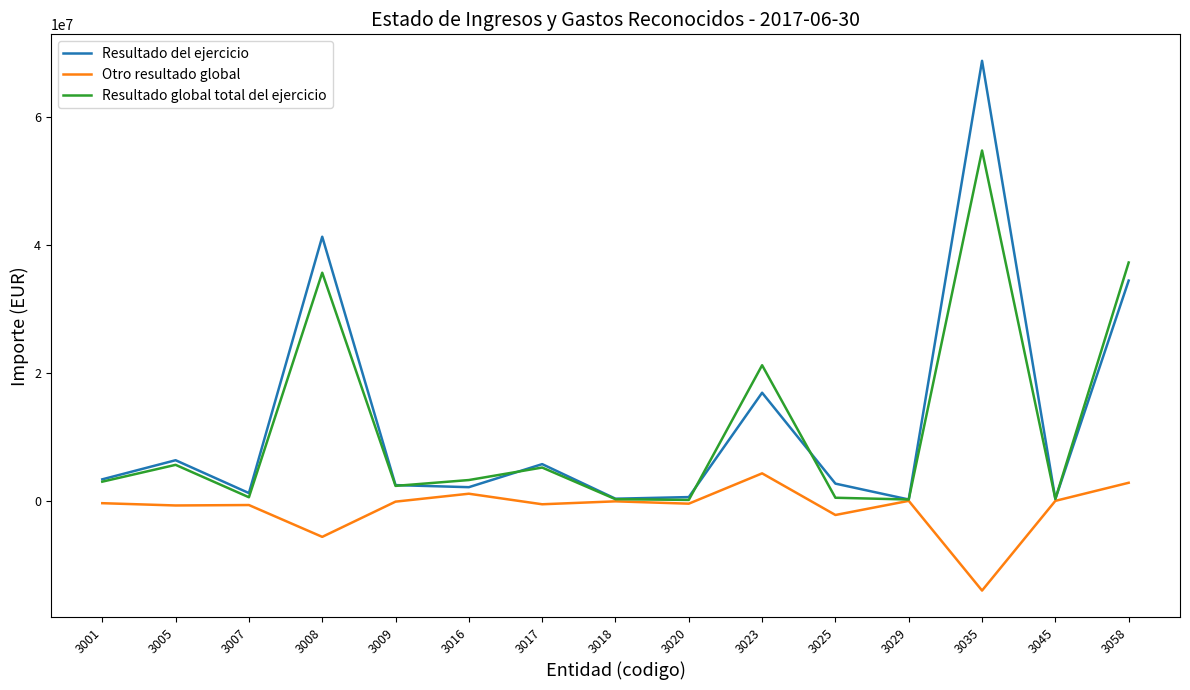

Which series has the widest spread of values?

Resultado del ejercicio